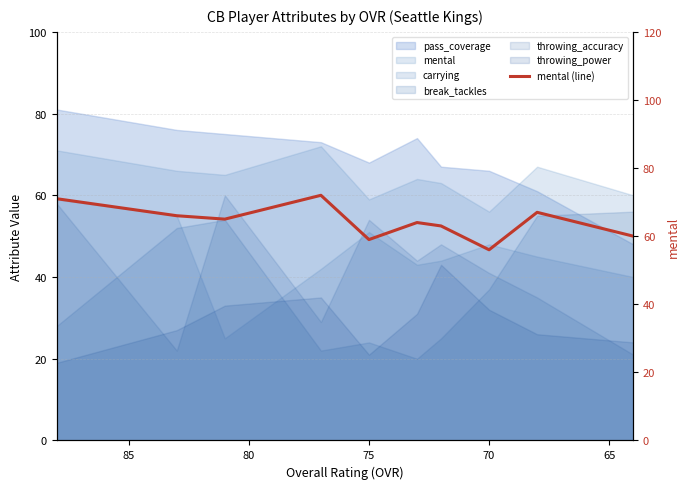

How many values are below 65?

5